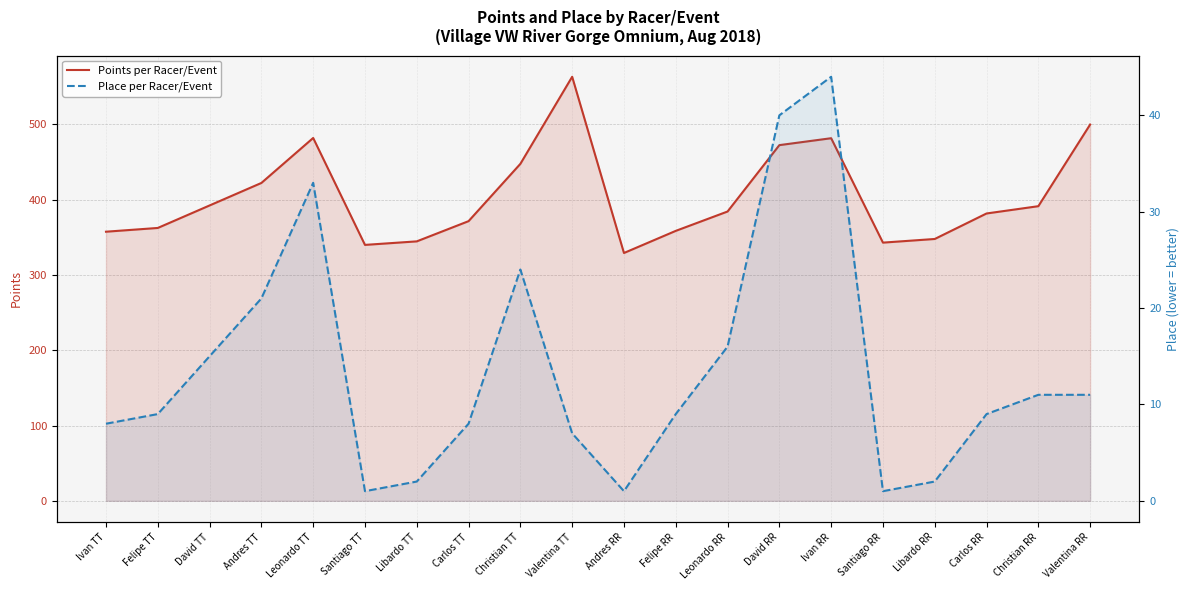

What is the approximate value of Points per Racer/Event at Valentina RR?

499.9